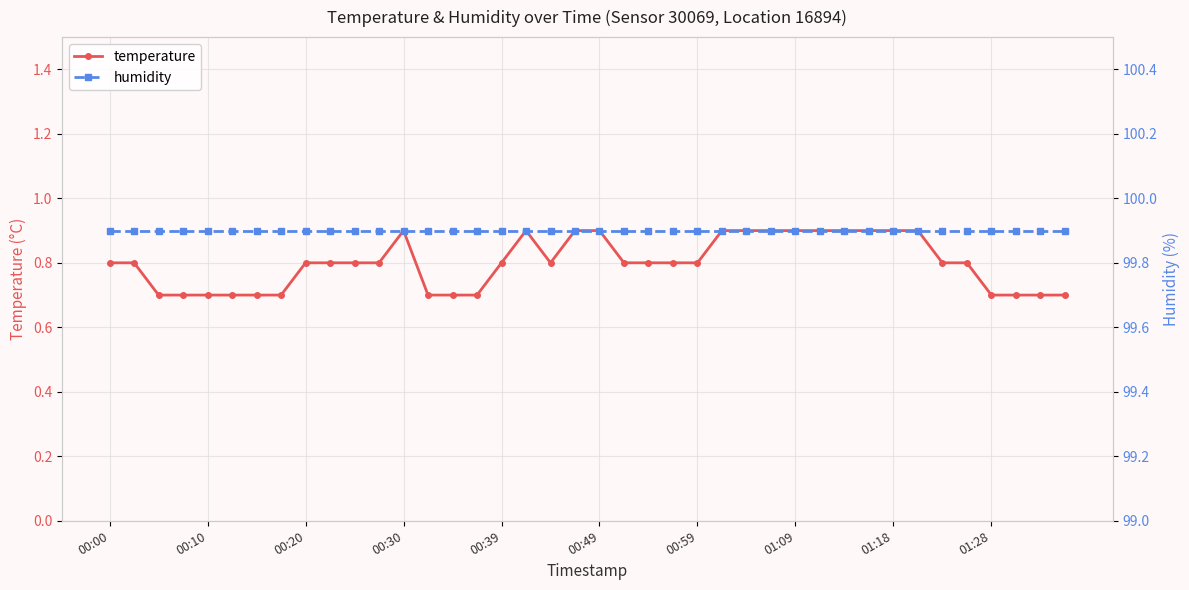

True or false: temperature has a value of 0.8 at 00:39.

True